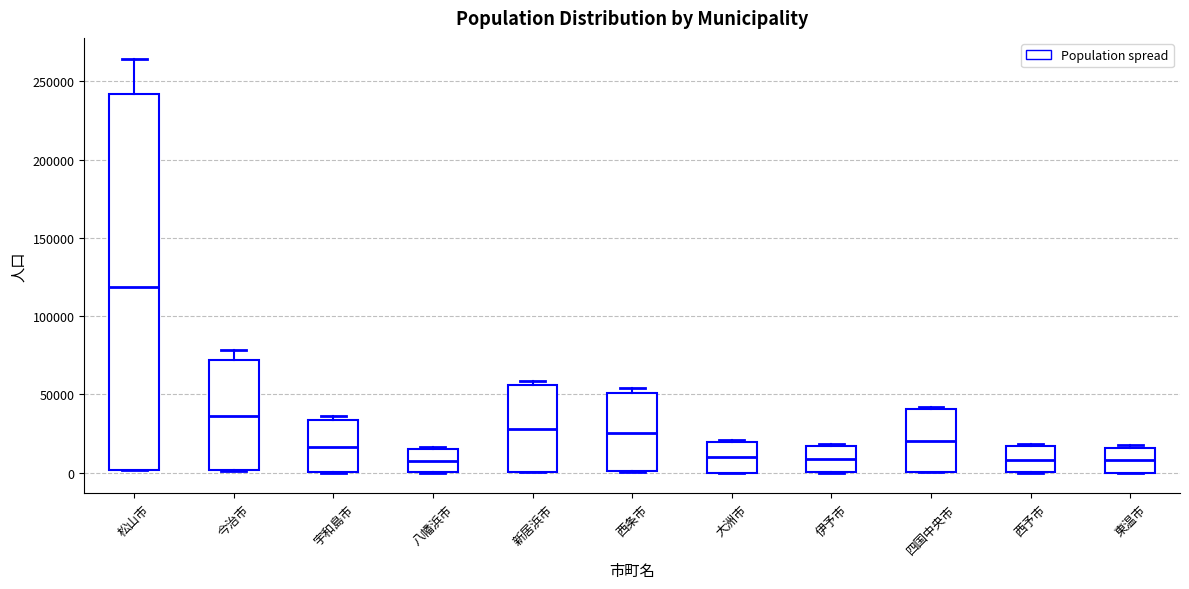

Reading left to right, read every box against the y-axis: the position of its median line, the range the box covers, and the ends of its whiskers. The values are not printed on the chart, so give them approximately, as read against the axis.

松山市: median 120000, box 0 to 240000, whiskers 0 to 265000
今治市: median 35000, box 0 to 70000, whiskers 0 to 80000
宇和島市: median 15000, box 0 to 35000, whiskers 0 to 35000 (just above the box's upper edge)
八幡浜市: median 5000, box 0 to 15000, whiskers 0 to 15000
新居浜市: median 30000, box 0 to 55000, whiskers 0 to 60000
西条市: median 25000, box 0 to 50000, whiskers 0 to 55000
大洲市: median 10000, box 0 to 20000, whiskers 0 to 20000
伊予市: median 10000, box 0 to 15000, whiskers 0 to 20000
四国中央市: median 20000, box 0 to 40000, whiskers 0 to 40000
西予市: median 10000, box 0 to 15000, whiskers 0 to 20000
東温市: median 10000, box 0 to 15000, whiskers 0 to 15000